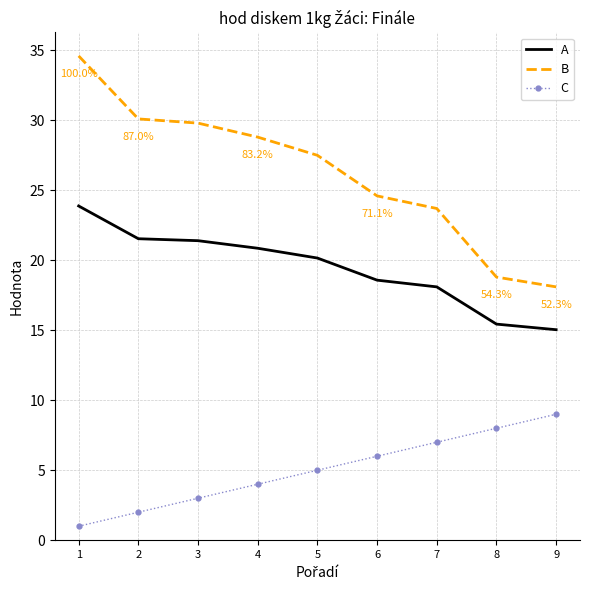

At which category is the sum across all series the highest?

1